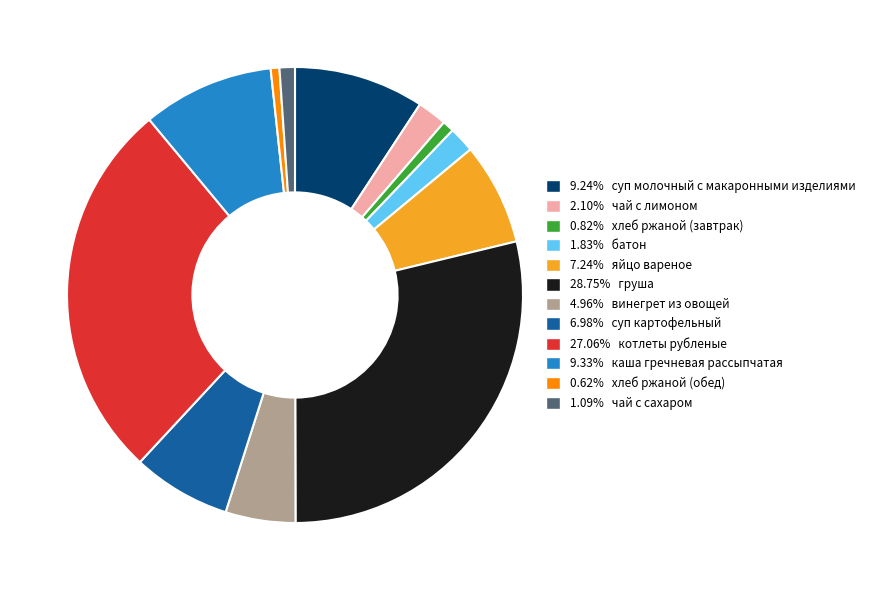

Is there any slice that represents more than half of the pie?

No